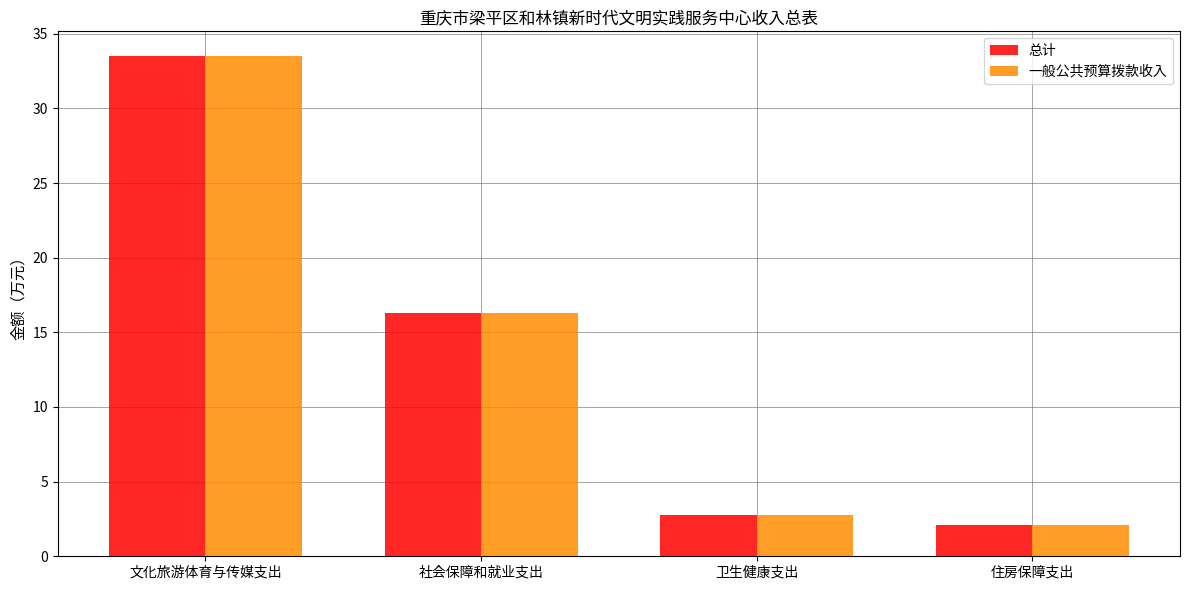

Which category has the highest value across all series?

文化旅游体育与传媒支出